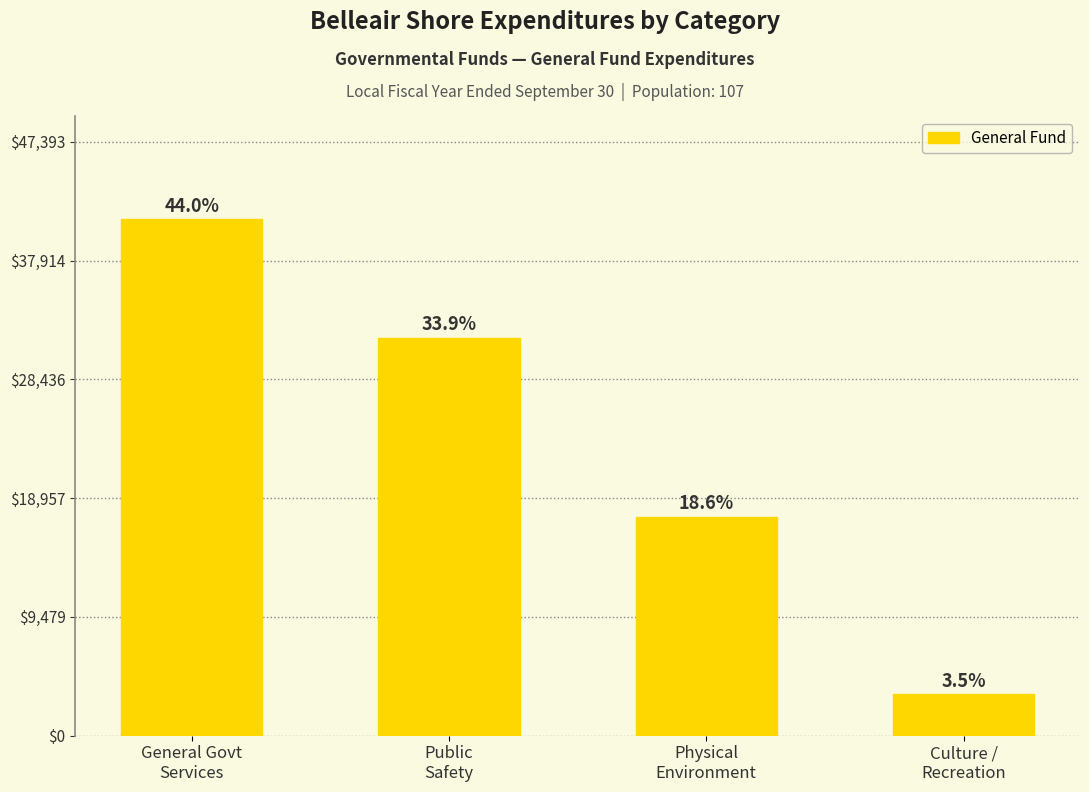

Does the chart contain any negative values?

No